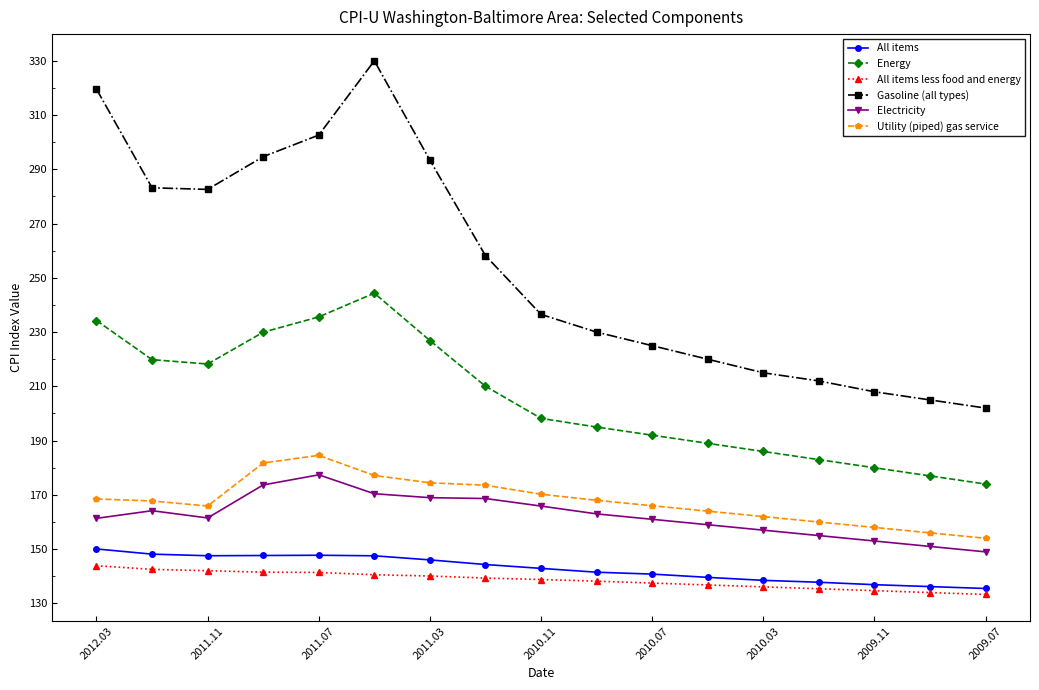

Is this an area chart (filled region under the line)?

No